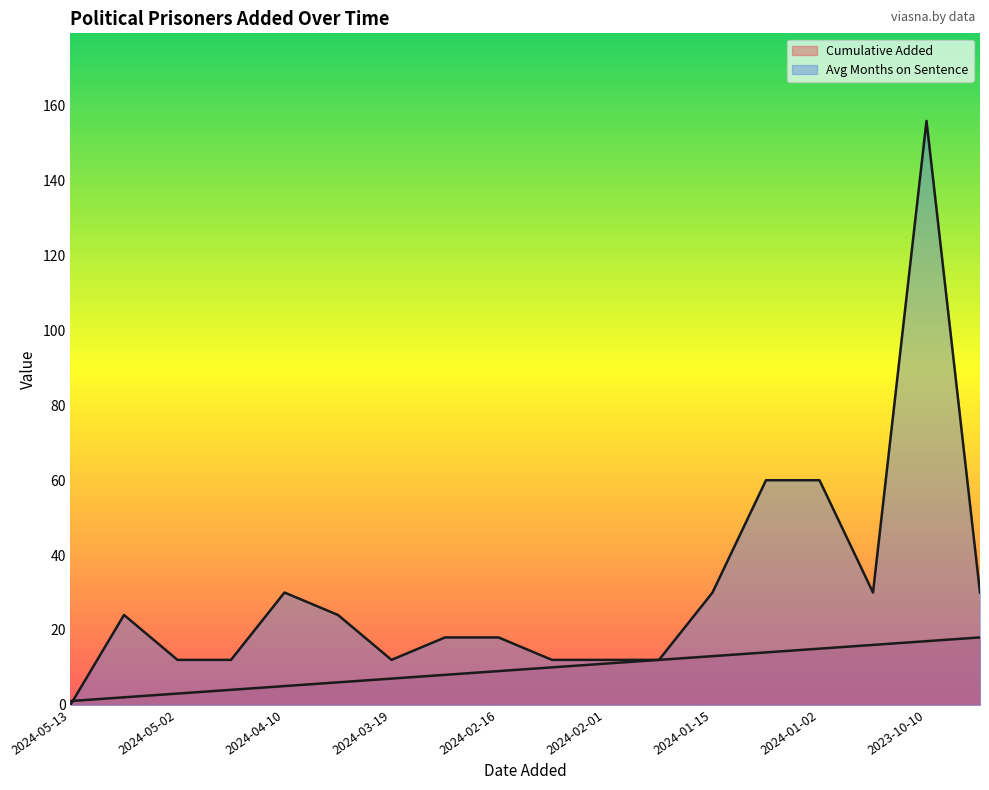

What is the sum of all Avg Months on Sentence values?

552